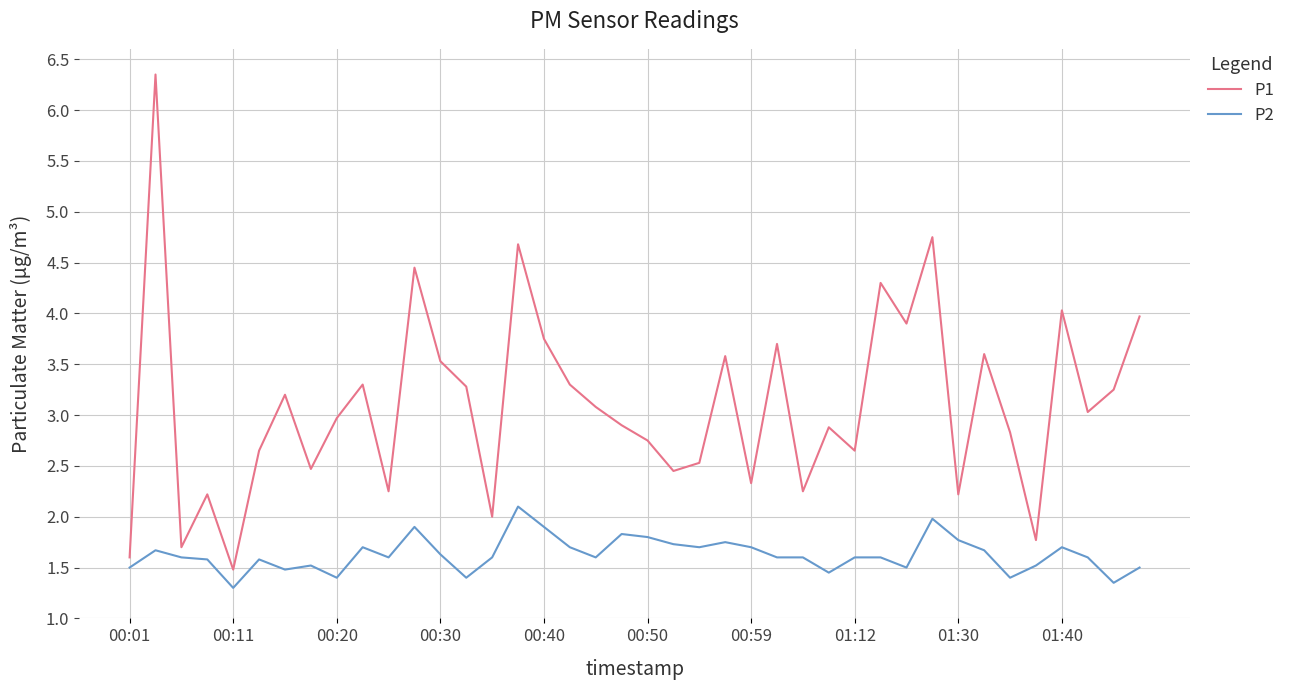

What is the minimum value for P1?

1.5